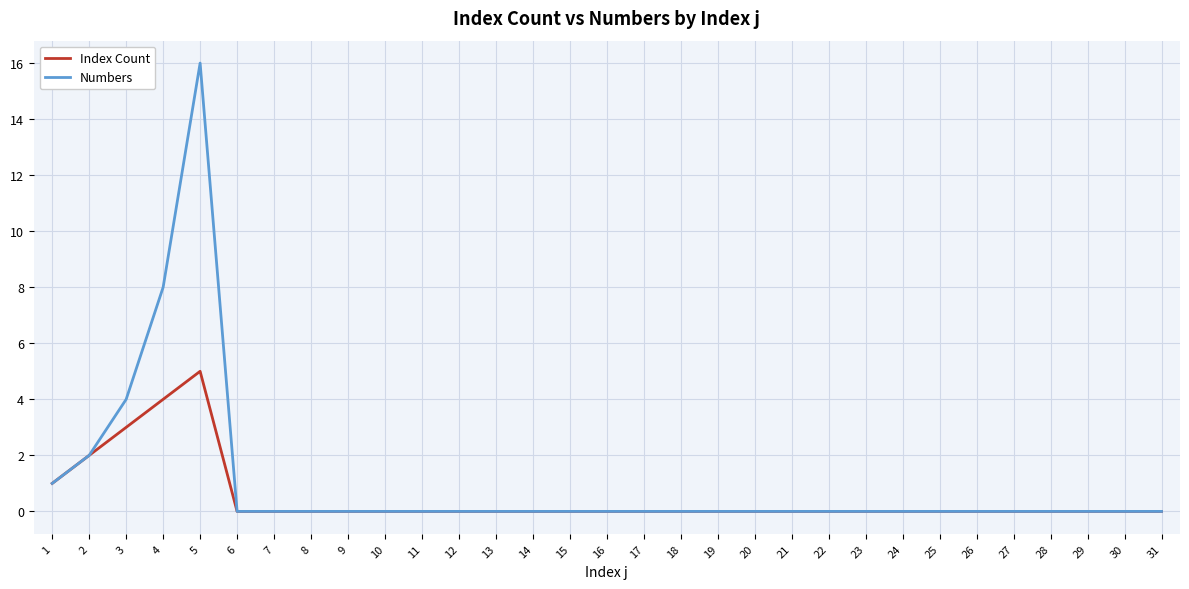

True or false: Index Count has a value of 2 at 8.

False